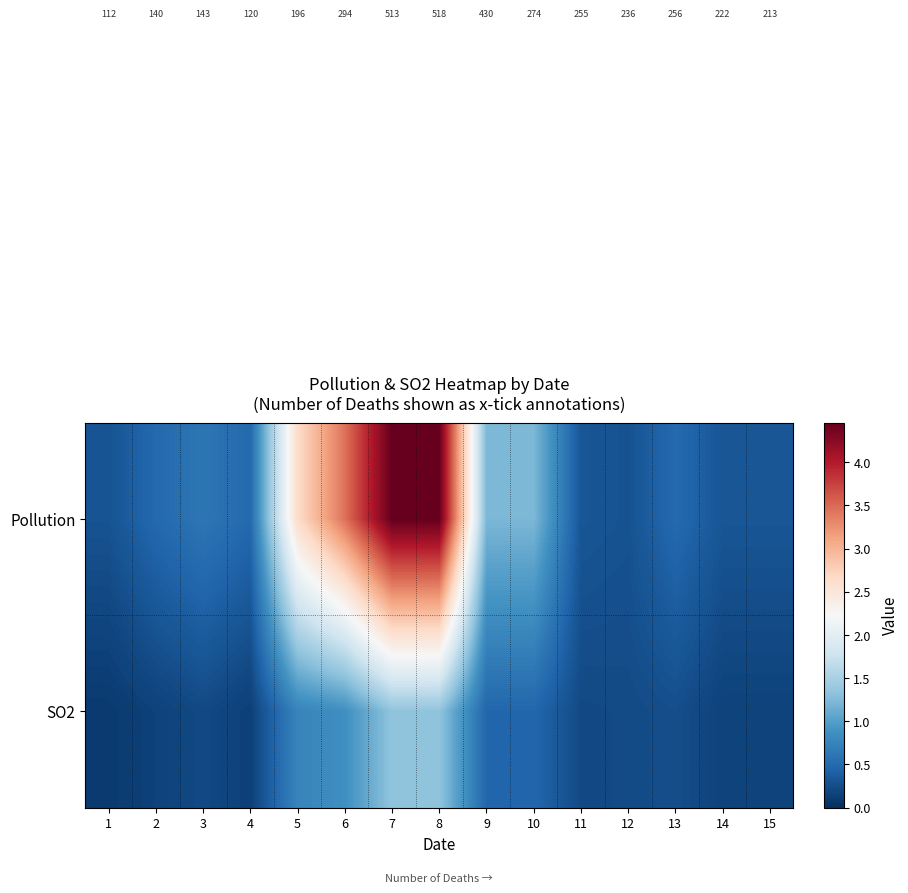

What is the maximum value shown in the chart?

4.5